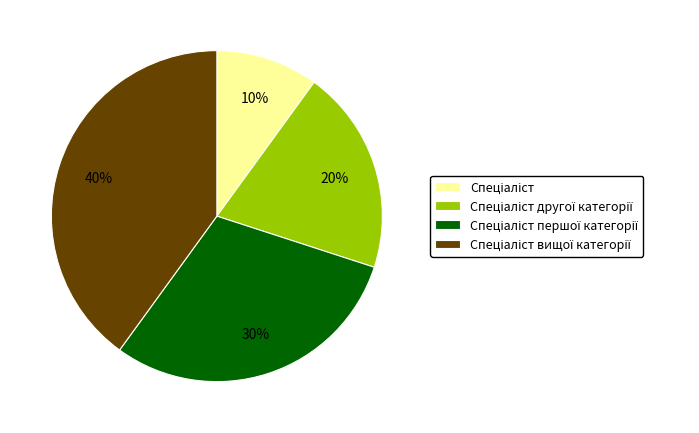

Is there a majority slice in this chart?

No